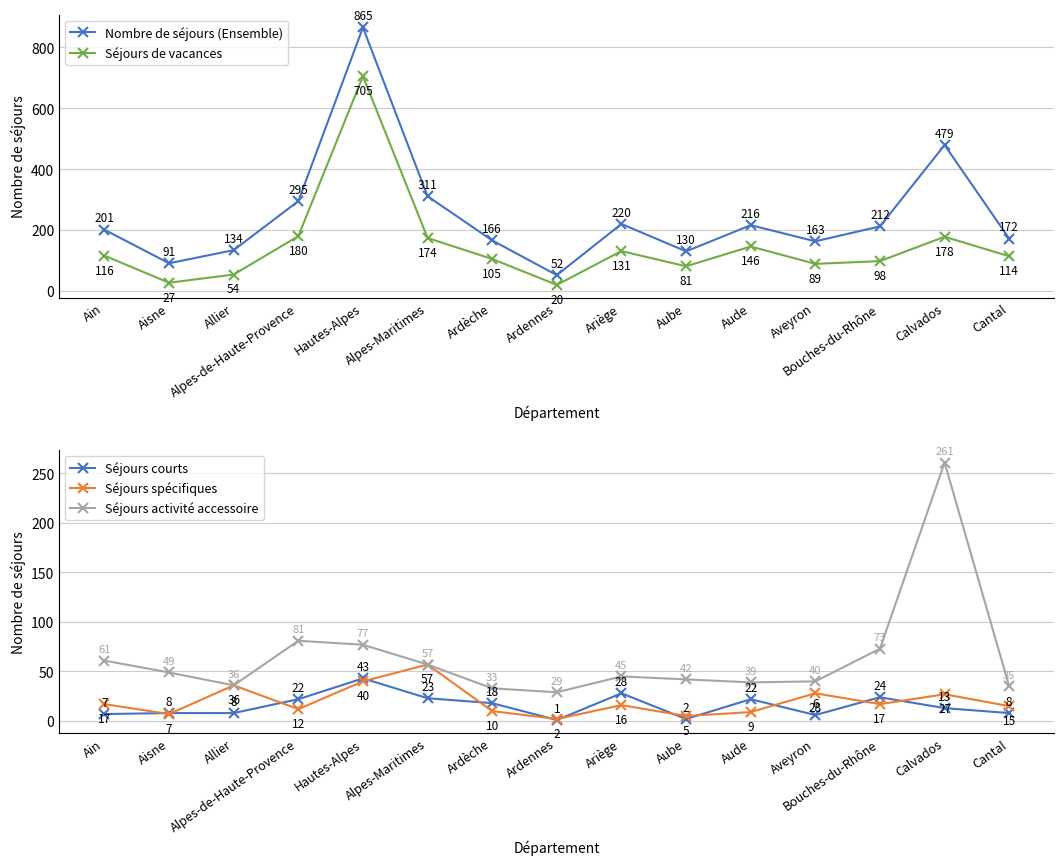

What are all the series names shown in the legend?

Nombre de séjours (Ensemble), Séjours de vacances, Séjours courts, Séjours spécifiques, Séjours activité accessoire